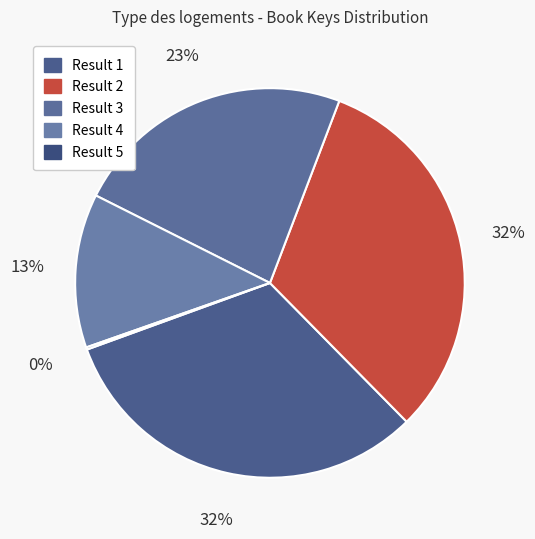

To the nearest percent, what is the average slice percentage?

20%